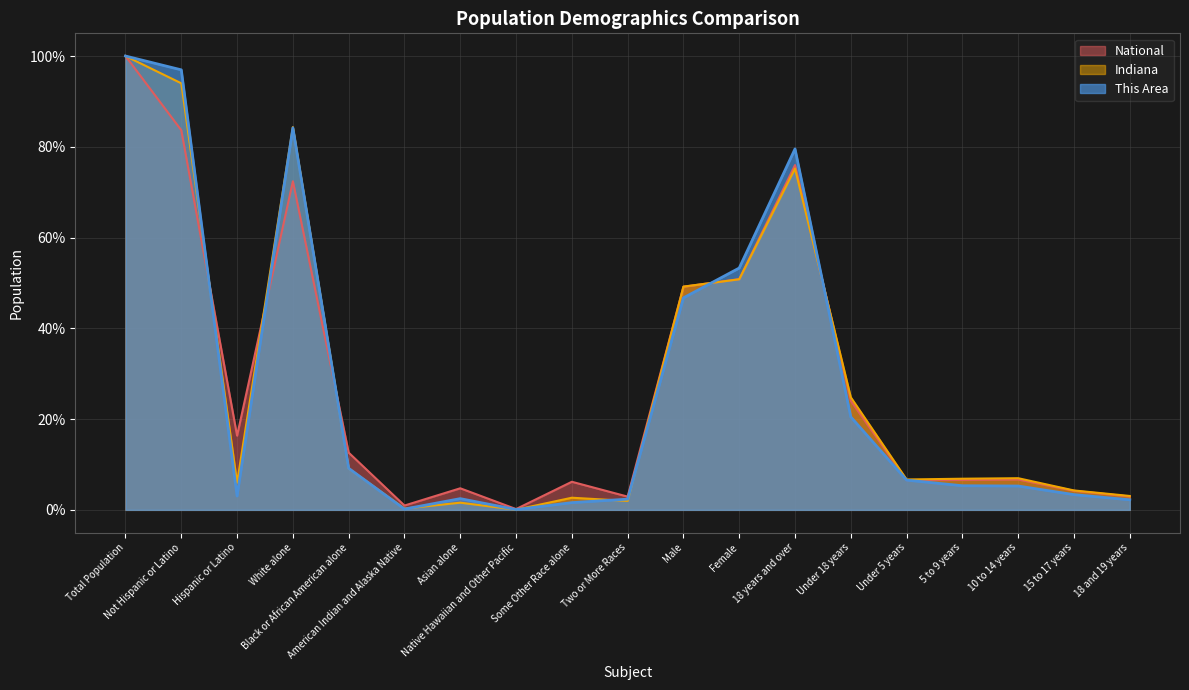

What is the total value across all series at Under 18 years?

69.3